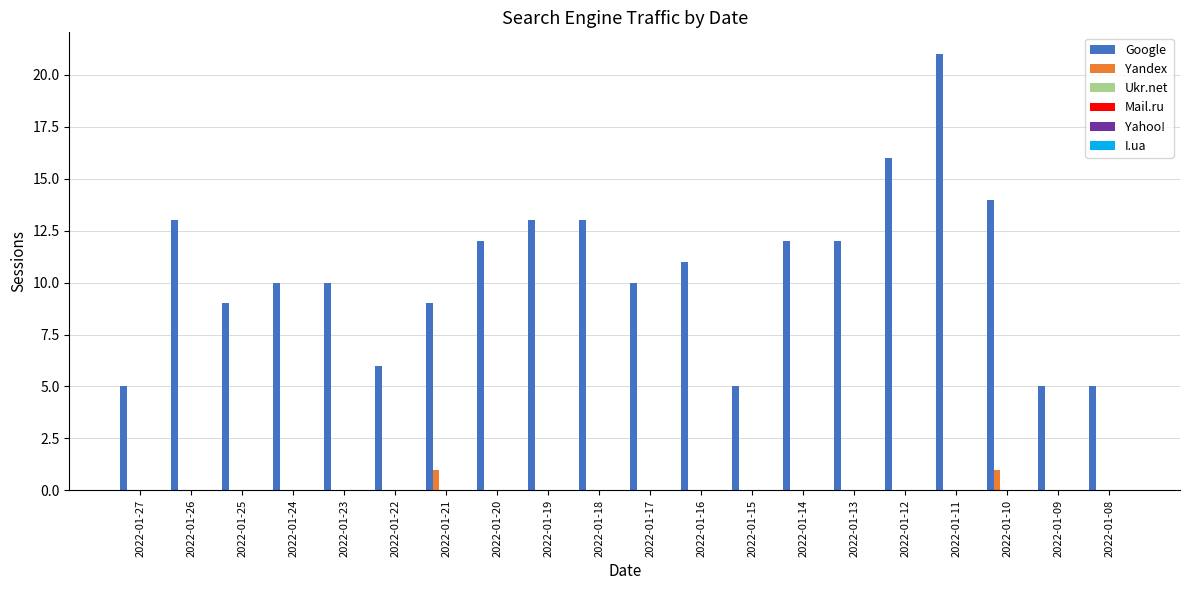

Which series has the largest total across all categories?

Google